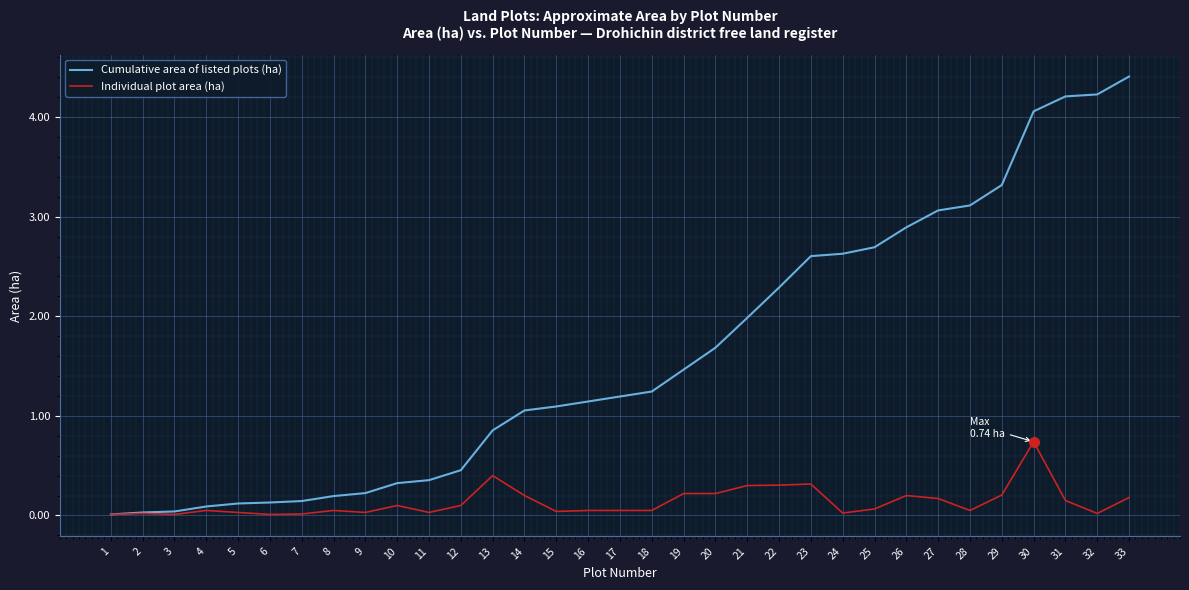

Is the value of Individual plot area (ha) at 1 greater than the value of Cumulative area of listed plots (ha) at 12?

No